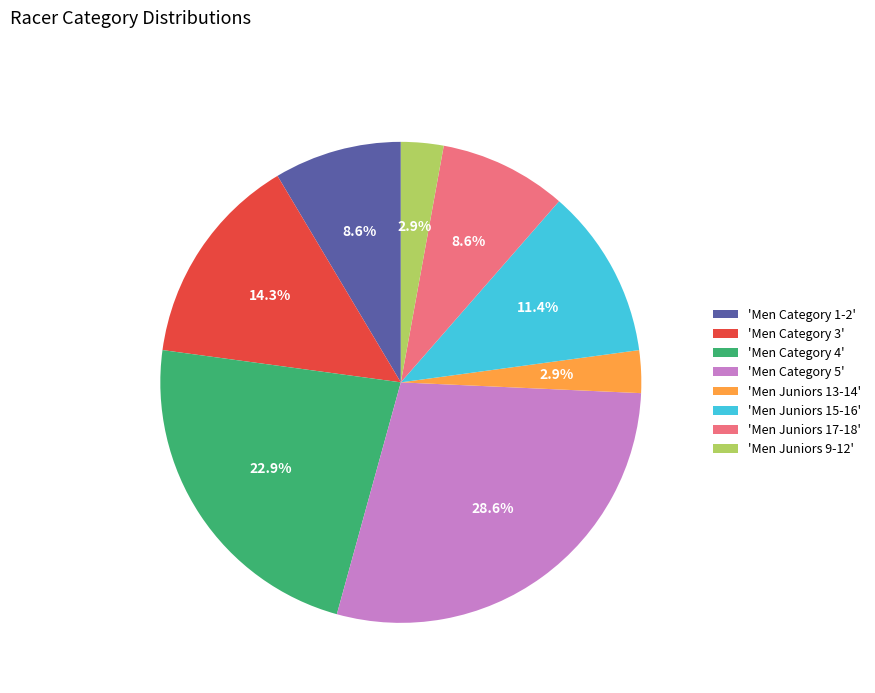

Is there a majority slice in this chart?

No